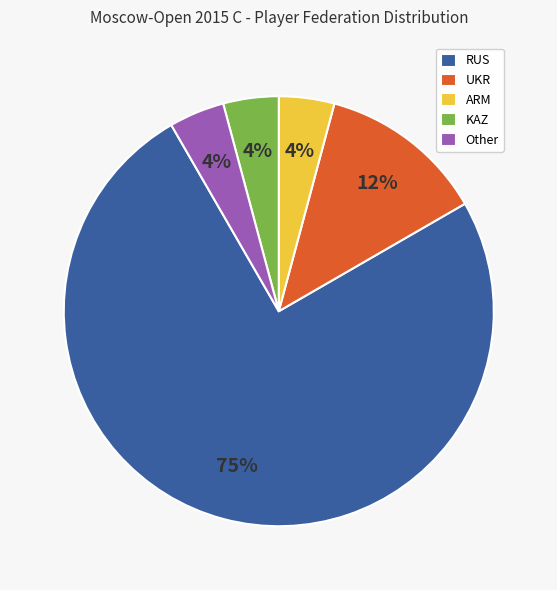

What percentage is the KAZ slice, to the nearest percent?

4%